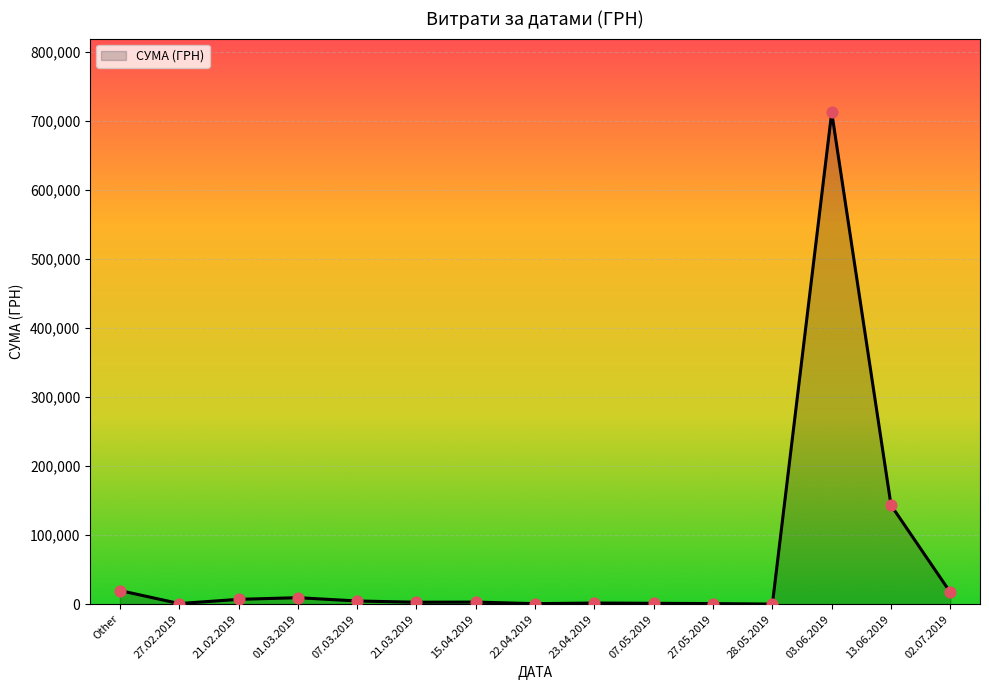

Which has a higher value, Other or 23.04.2019?

Other